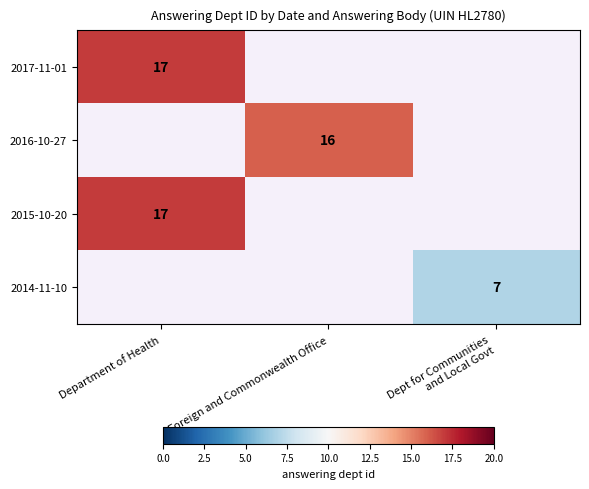

The value of 2017-11-01 at Department of Health is 8. True or false?

False